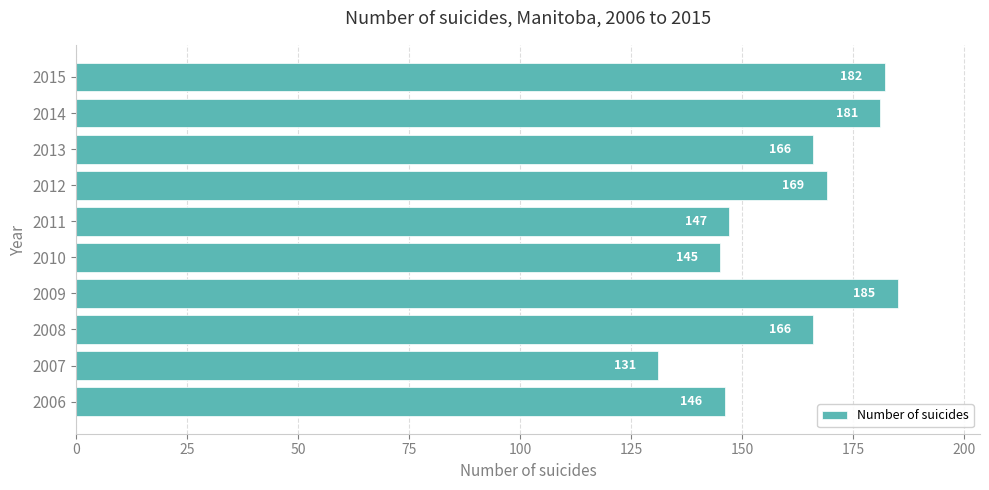

What is the difference between the values at 2008 and 2006?

20